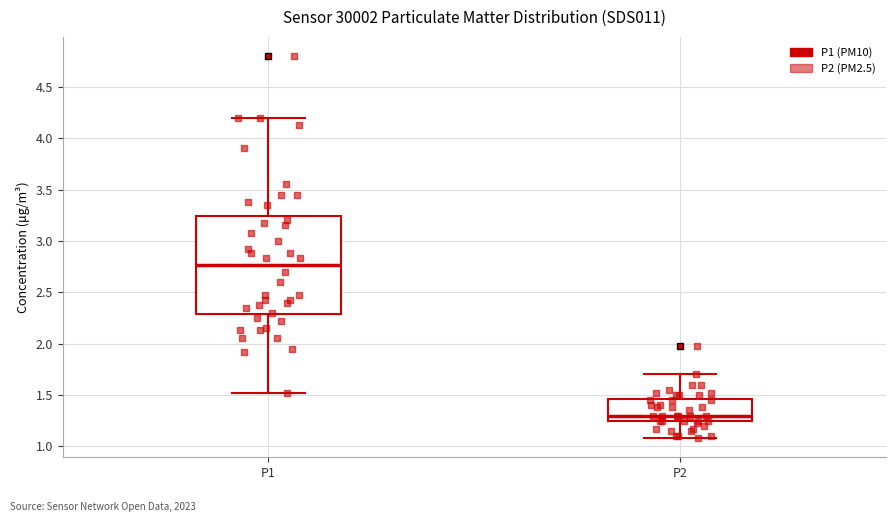

Which box is the tallest, from its lower edge to its upper edge?

P1